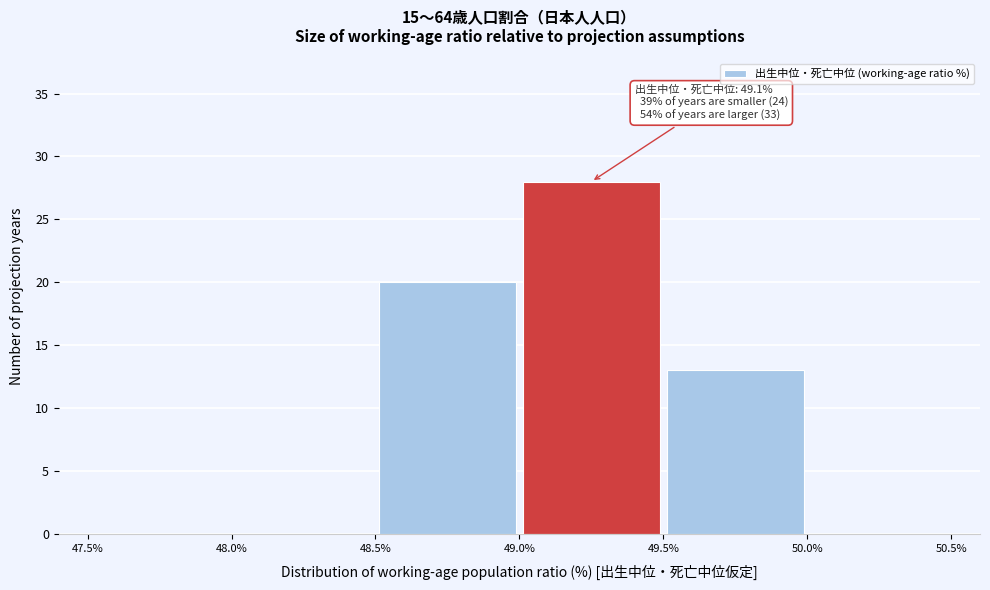

Over which range of the x-axis is the bar tallest?

49.0% to 49.5%